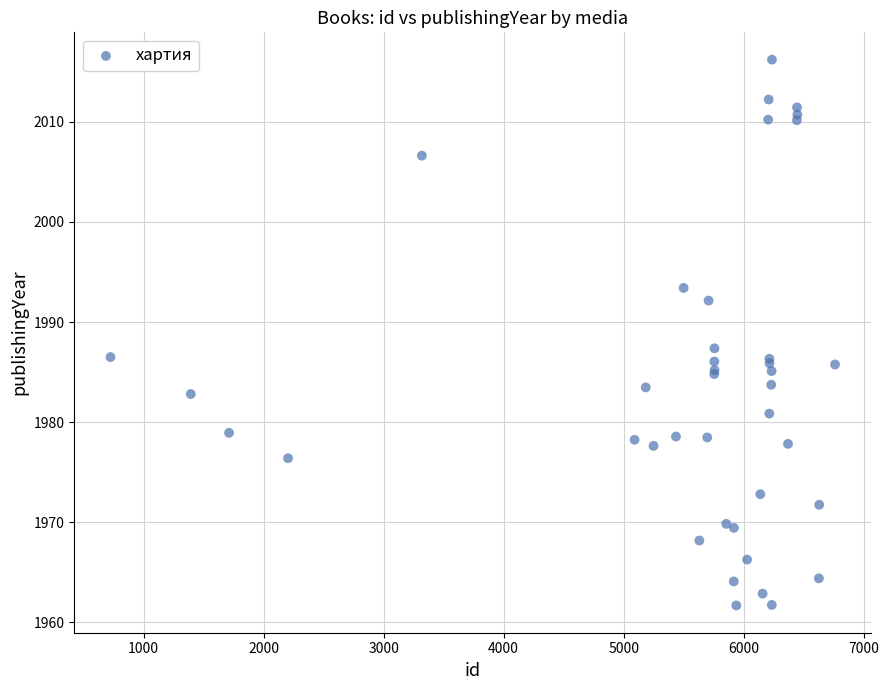

What Y value in the scatter plot is closest to 1988?

1987.4